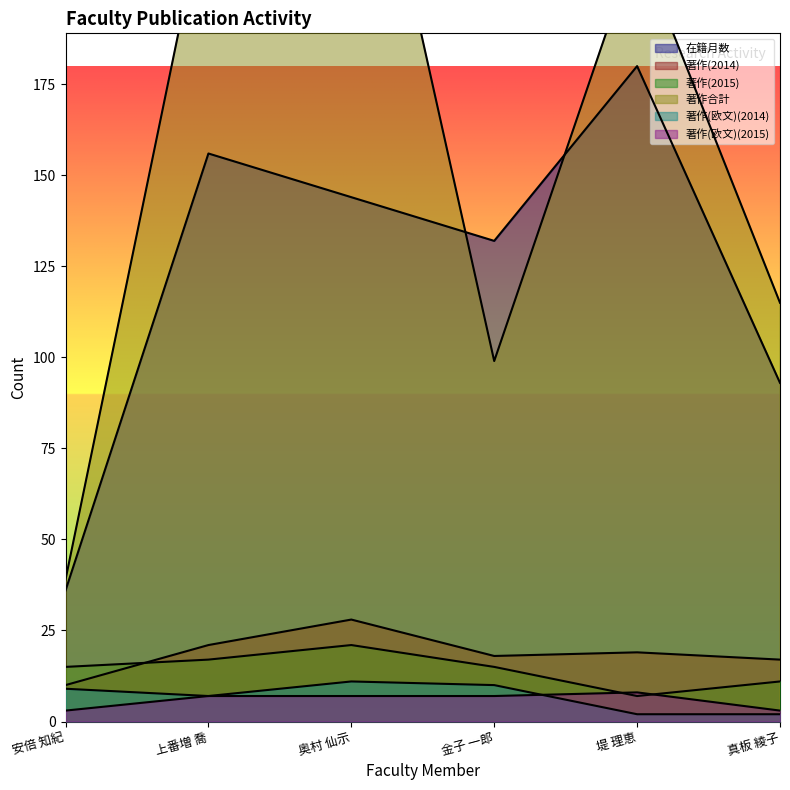

At which label does 著作(欧文)(2015) first exceed 7?

堤 理恵